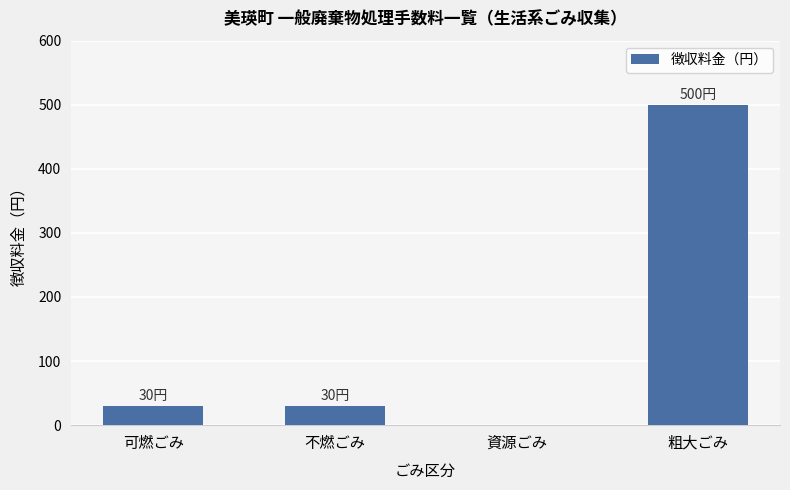

What is the sum of all values?

560